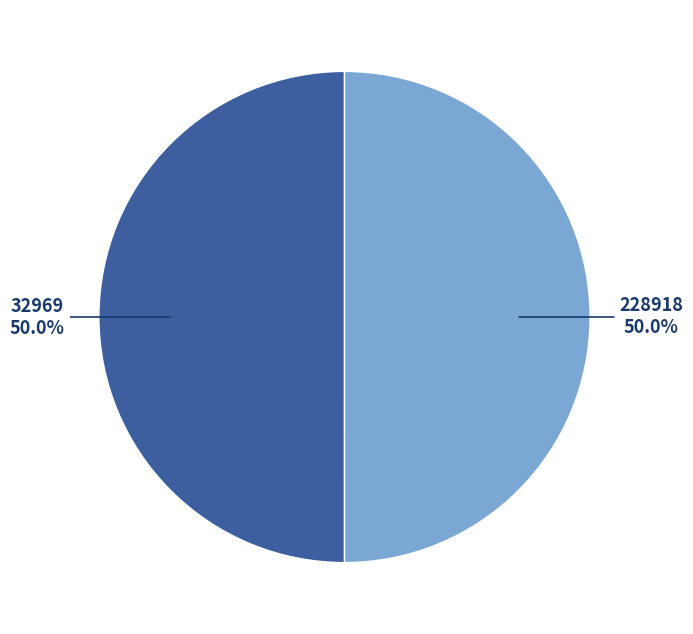

Is the sum of 228918 and 32969 greater than half?

Yes